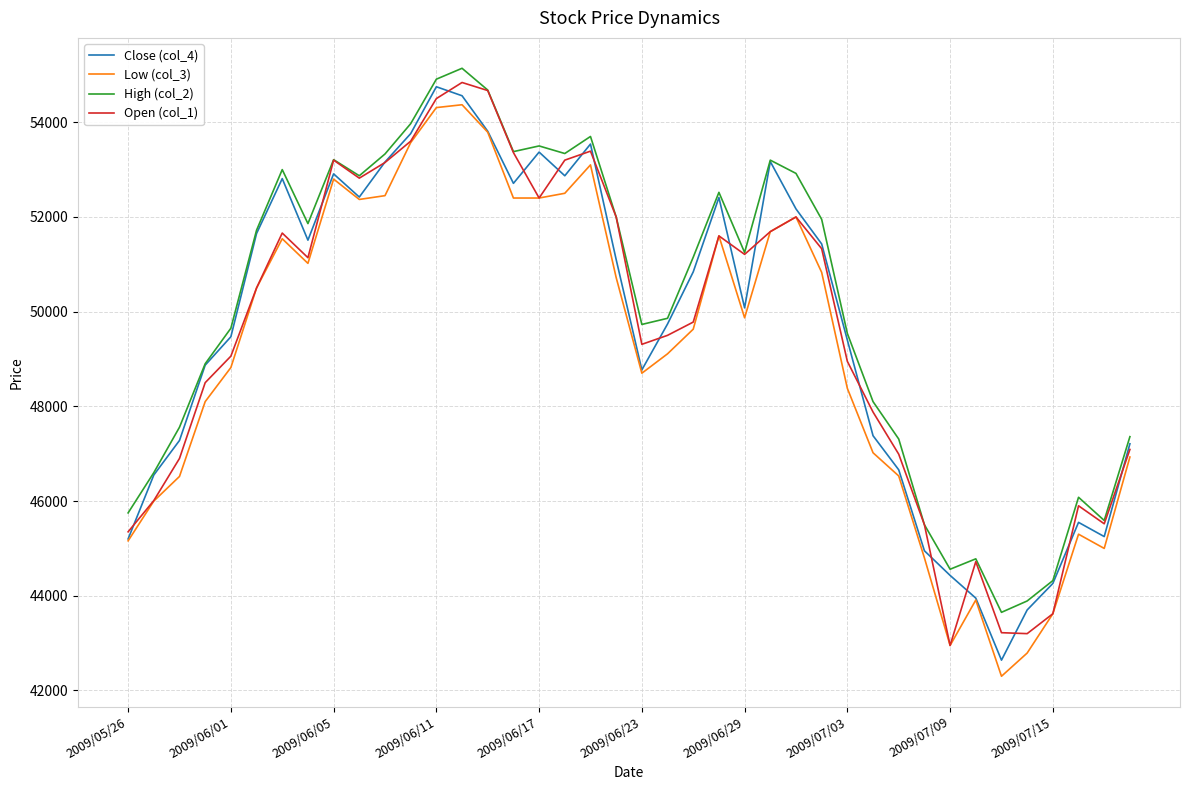

What is the smallest value displayed?

42300